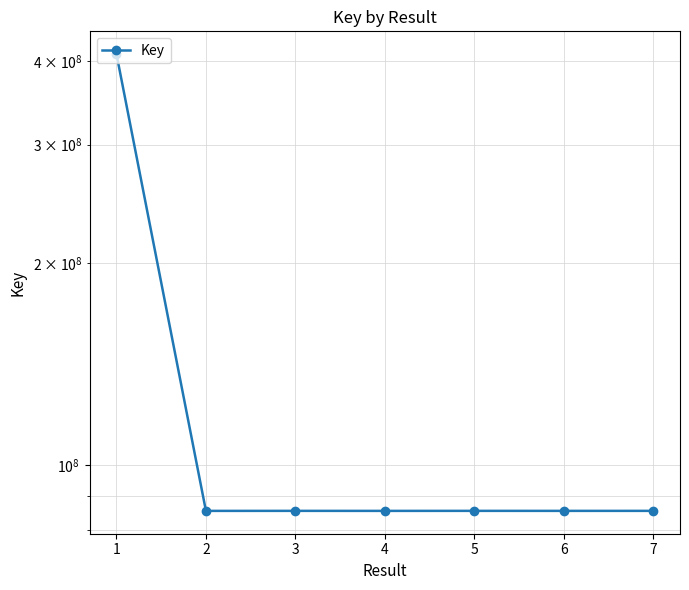

What is the difference between the maximum and second lowest values?

323883362